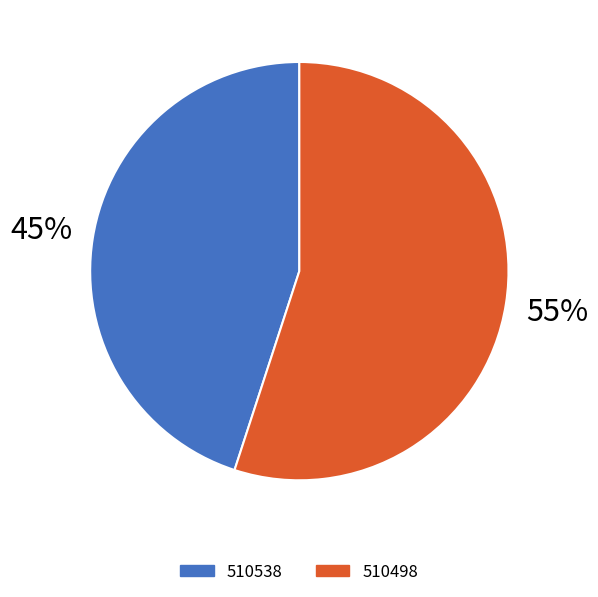

Do 510498 and 510538 together represent more than half of the pie?

Yes